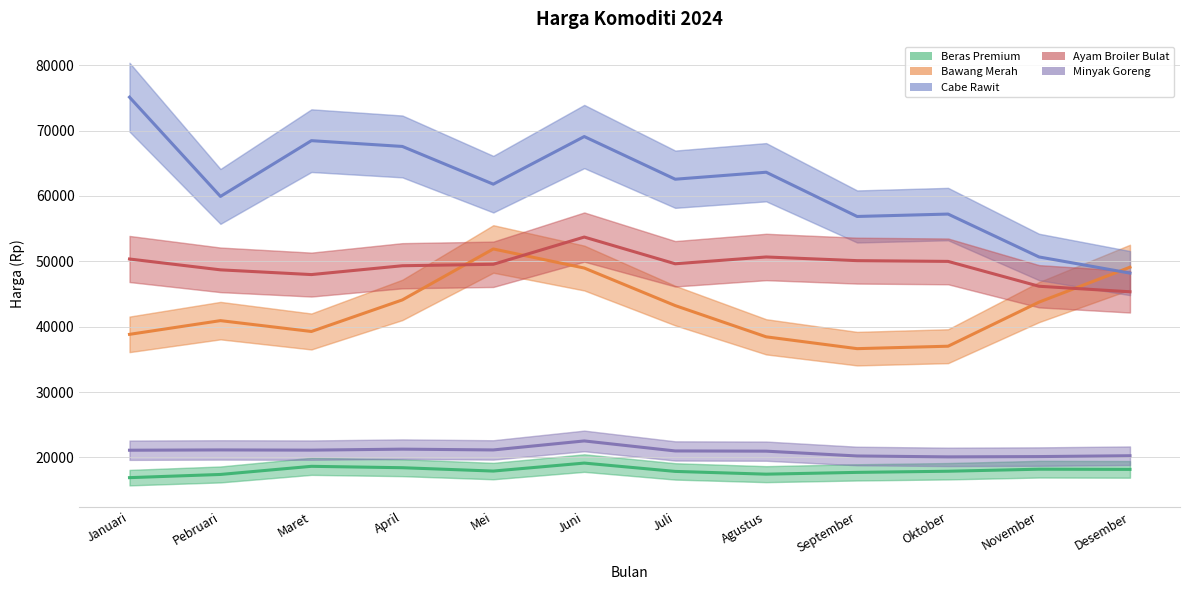

What is the maximum value for Cabe Rawit?

75100